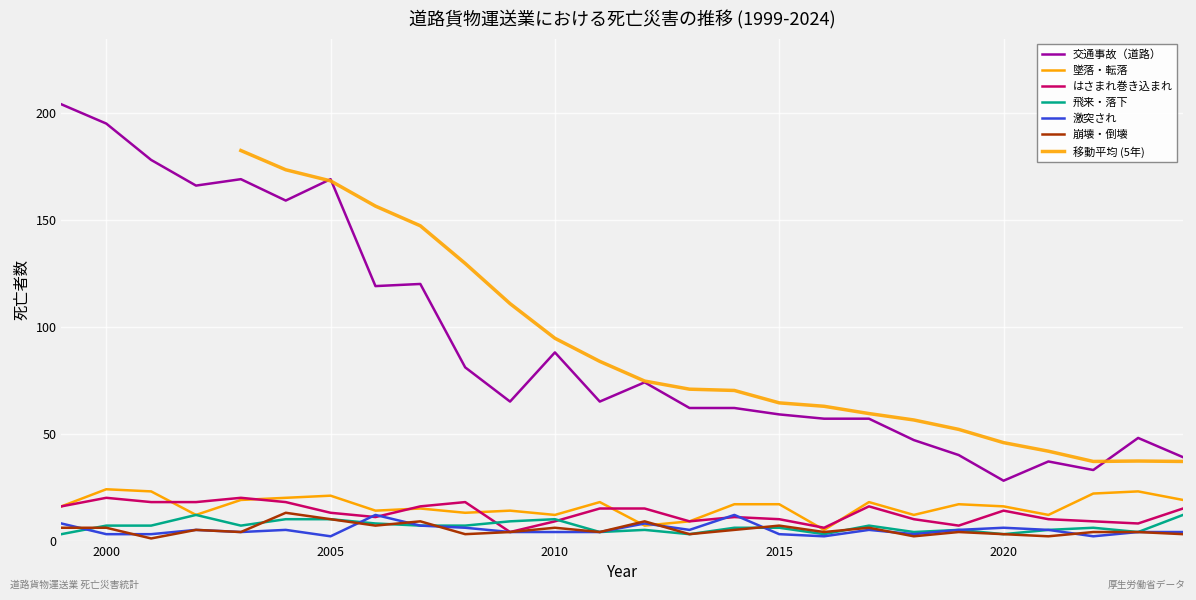

What is the value of the はさまれ巻き込まれ point at the 18th from the left?

6